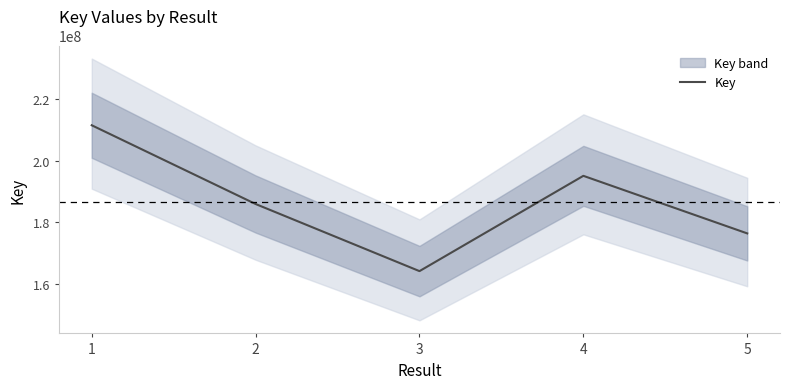

What is the smallest value displayed?

164090092